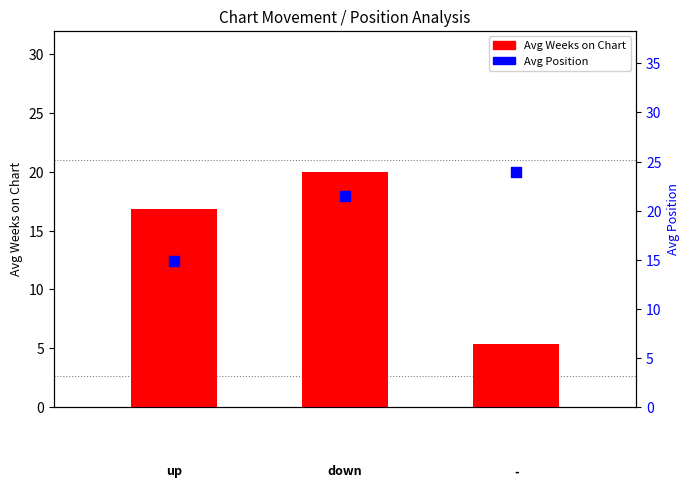

What are all the series names shown in the legend?

Avg Weeks on Chart, Avg Position